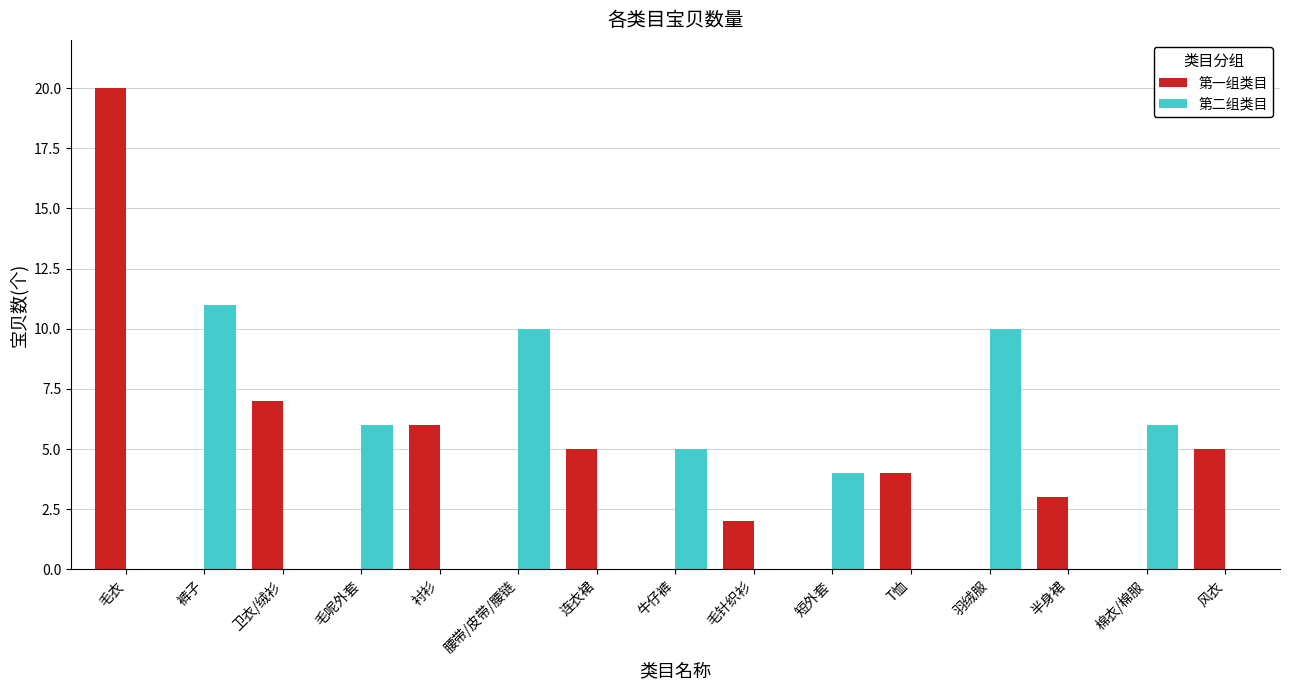

Is it true that 第二组类目 equals -7 at 毛针织衫?

False